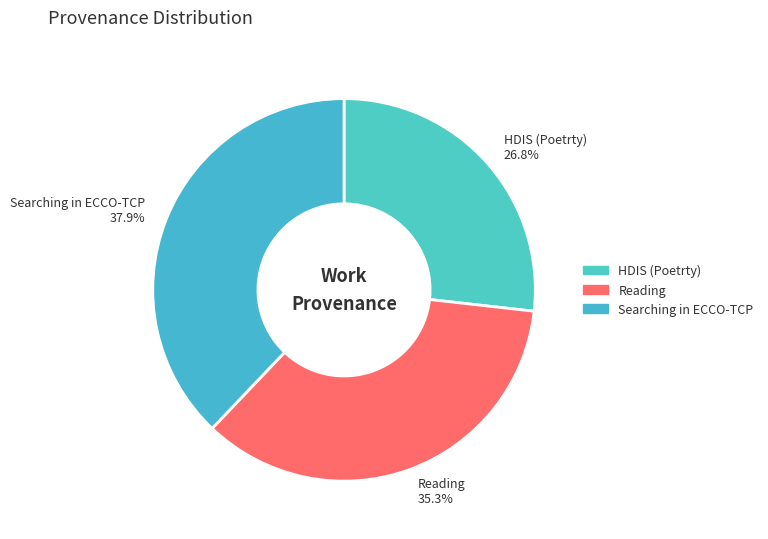

To the nearest percent, what is the difference between the largest and smallest slice percentages?

11%